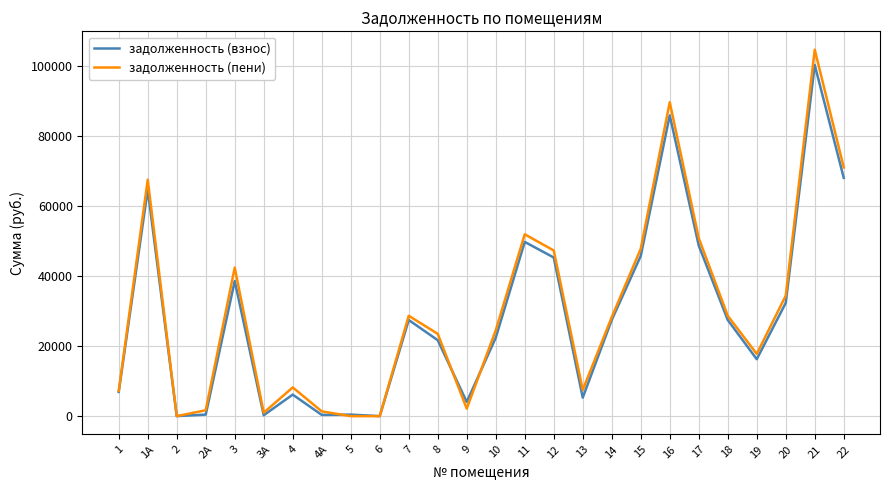

Is it true that задолженность (взнос) equals 68006.2 at 22?

True